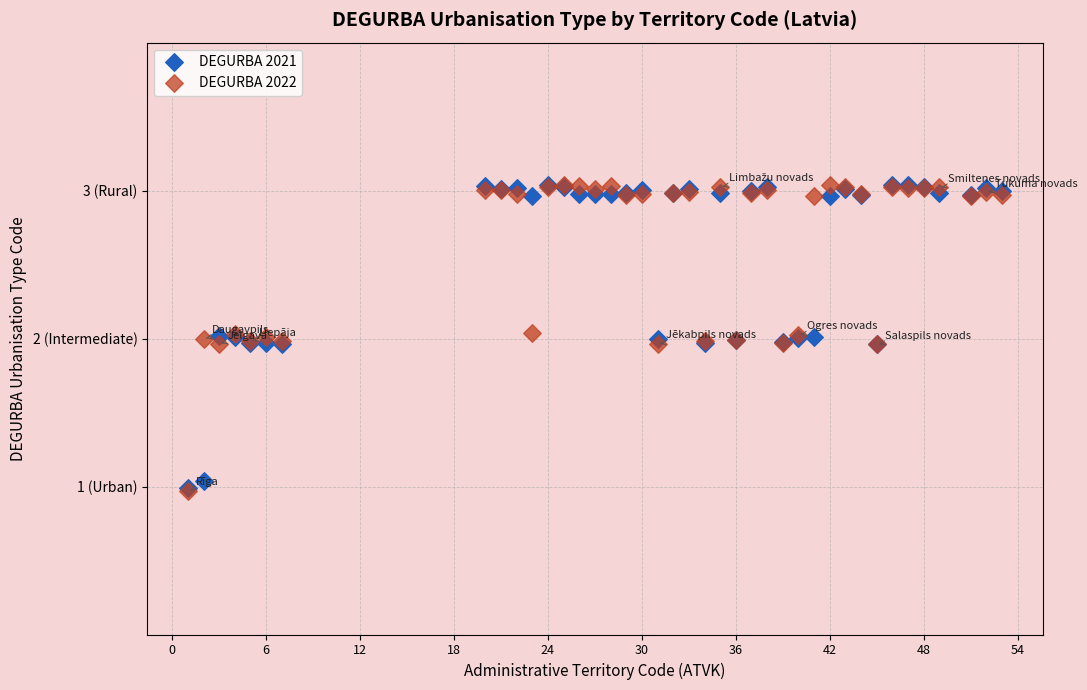

What are all the series names shown in the legend?

DEGURBA 2021, DEGURBA 2022